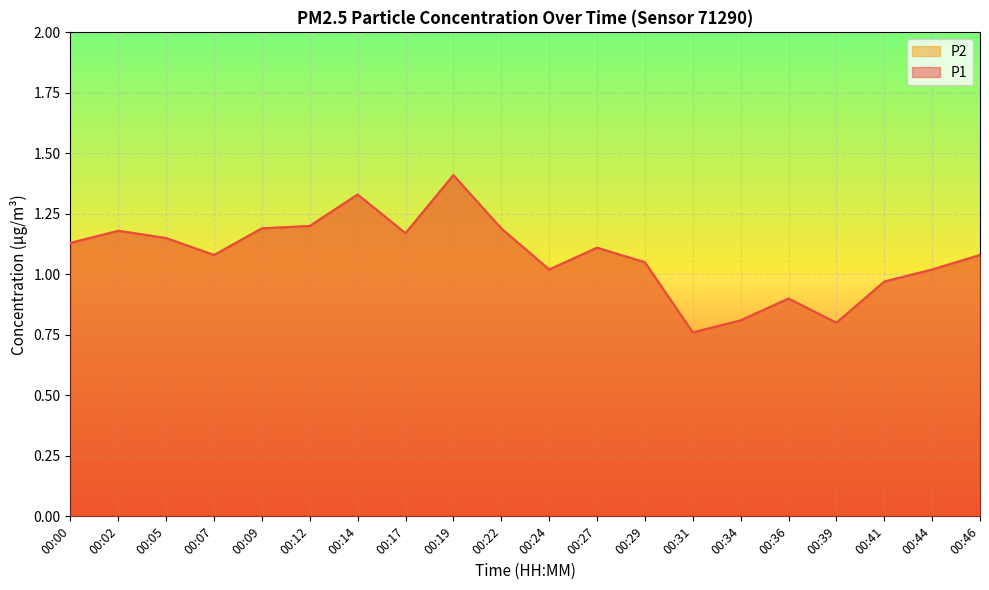

True or false: P2 and P1 cross at least once.

False